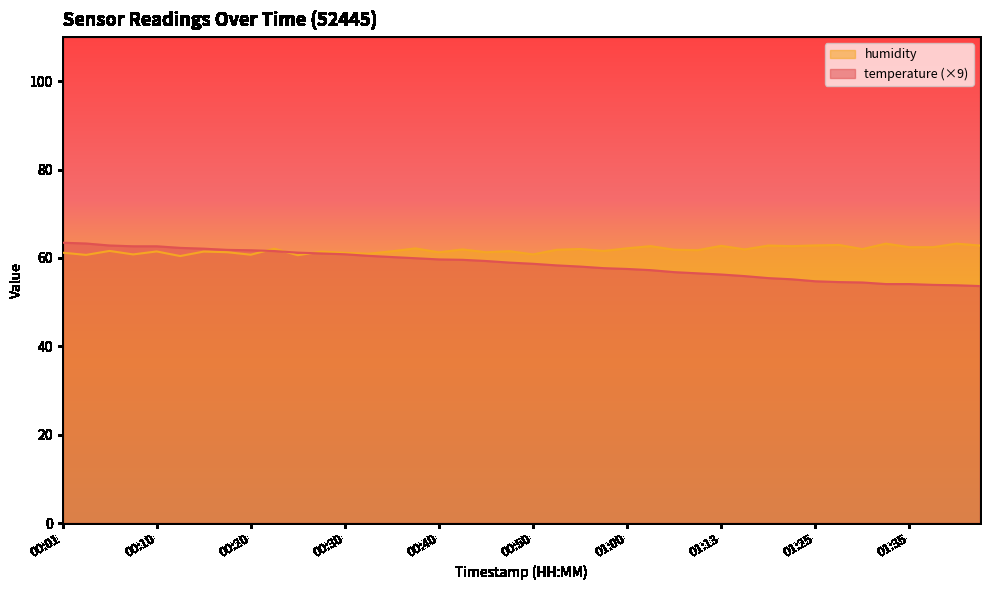

Between which two adjacent categories do temperature and humidity first intersect?

00:20 and 00:23